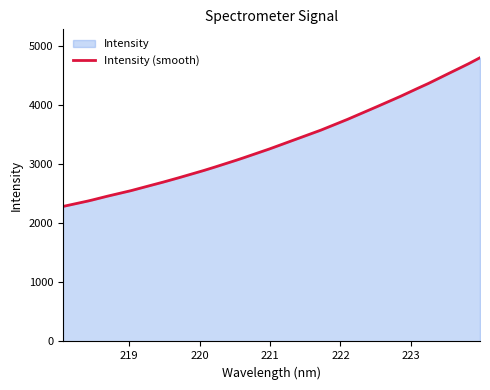

Does the chart display data point markers on the line(s)?

No